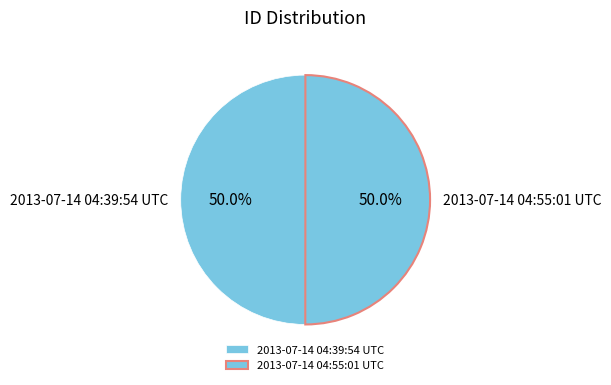

Approximately how many times larger is the value at 2013-07-14 04:55:01 UTC compared to 2013-07-14 04:39:54 UTC?

1.0